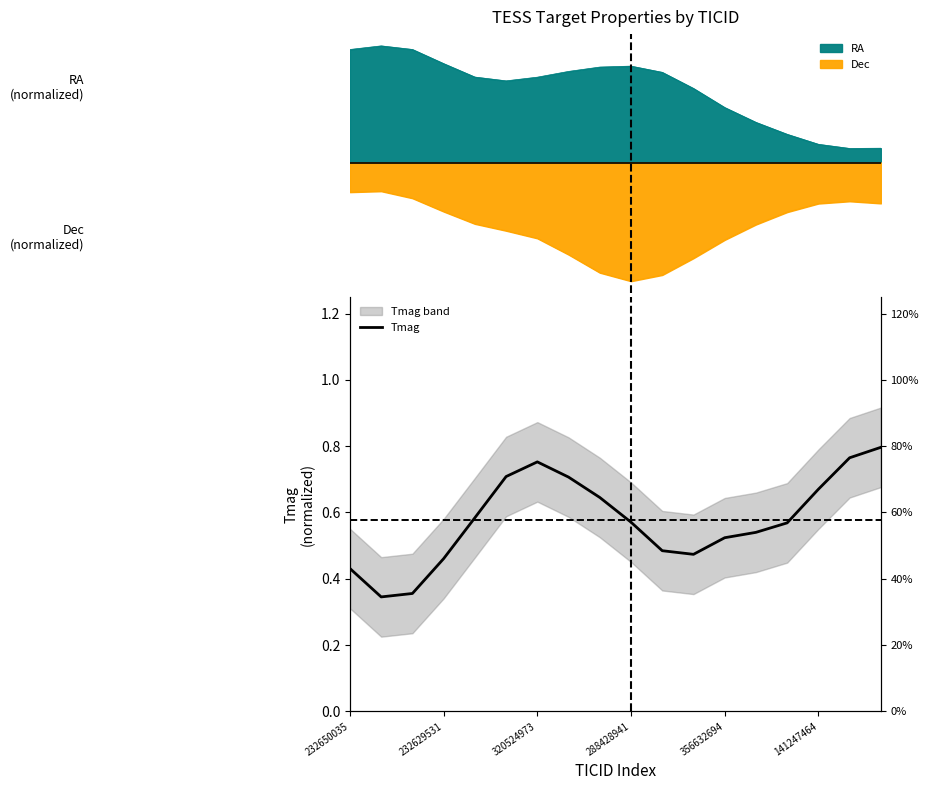

What is the value of the 12th point from the left?

0.5